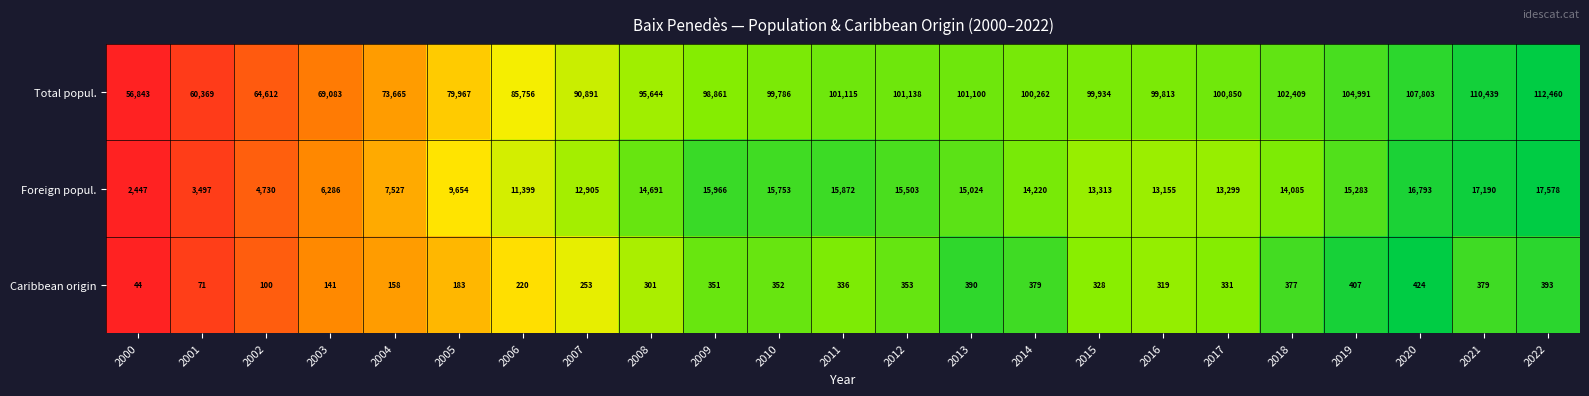

Which series changed the most between 2011 and 2022?

Total popul.